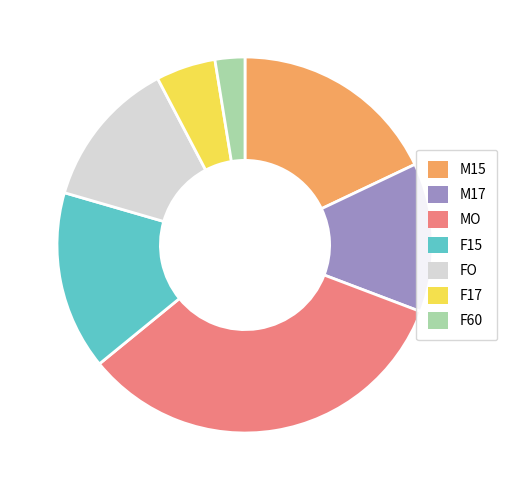

Does M15 represent more than half of the total?

No